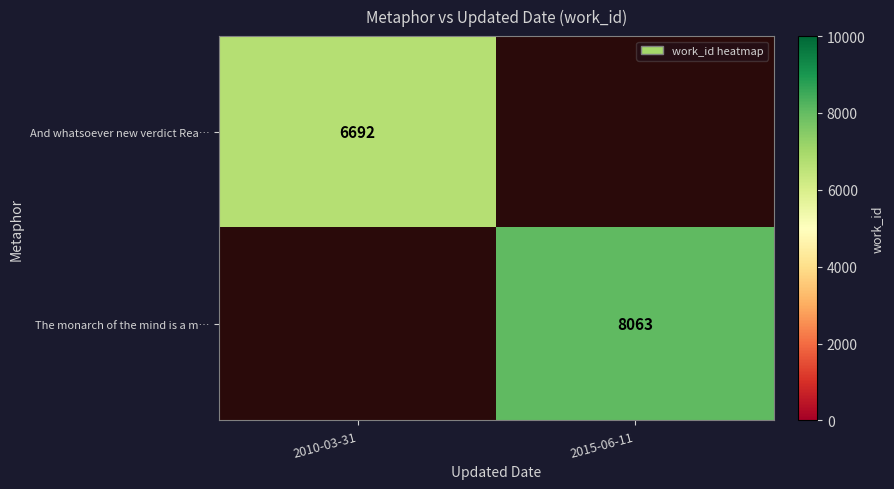

The value of And whatsoever new verdict Rea… at 2010-03-31 is 6692. True or false?

True